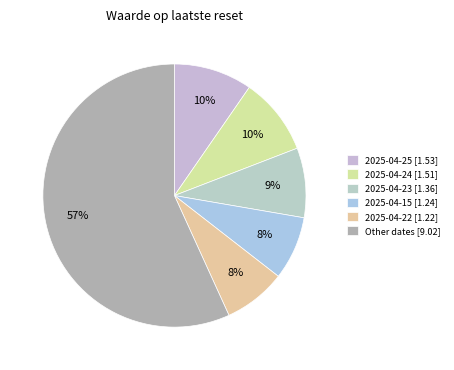

Count the number of slices in the pie.

6